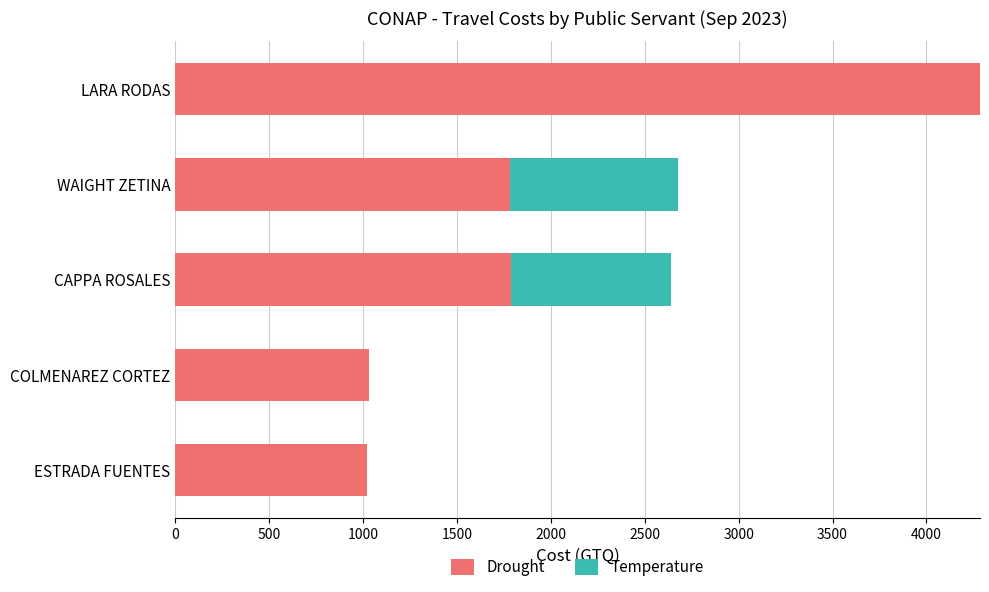

What is the sum of all Drought values?

9910.0